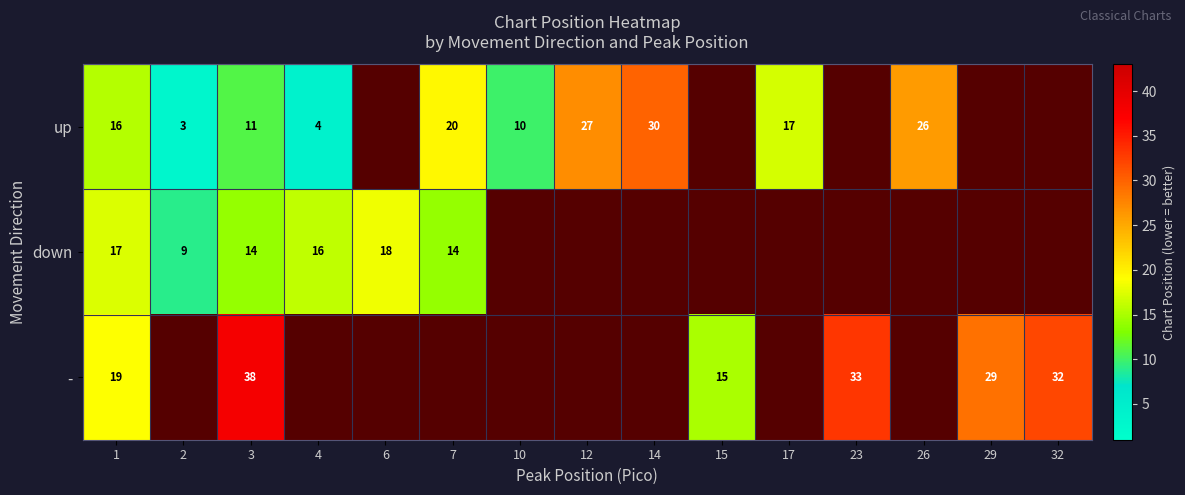

The value of - at 3 is 50. True or false?

False